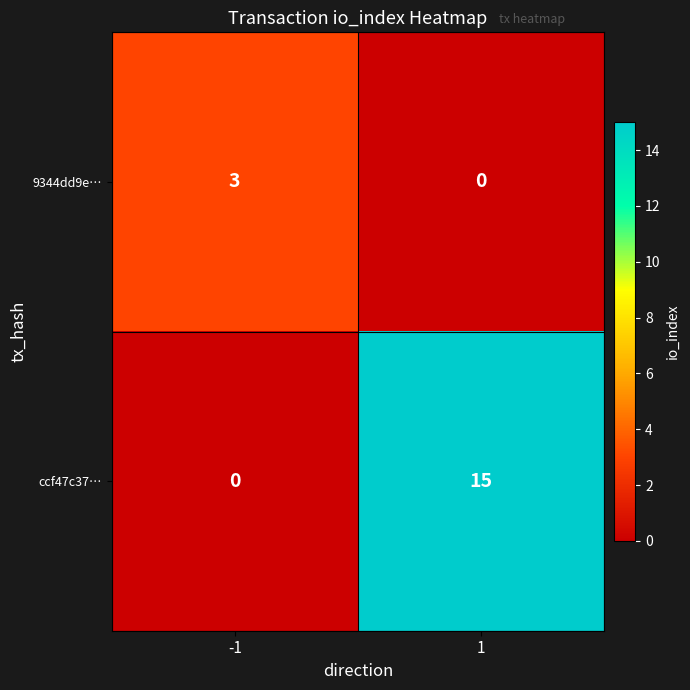

What is the sum of all 9344dd9e… values?

3